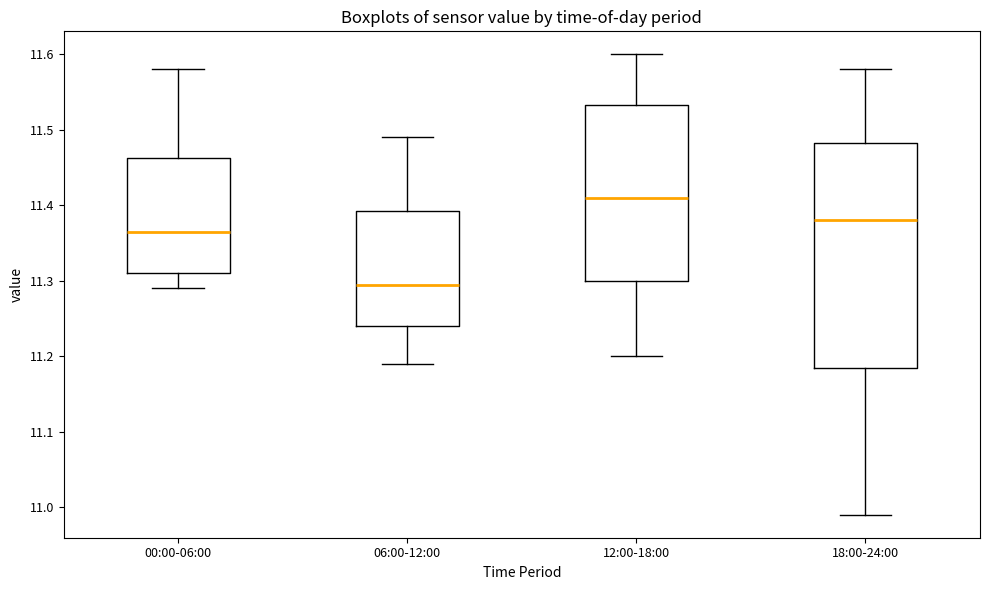

Which box has the highest median line?

12:00-18:00